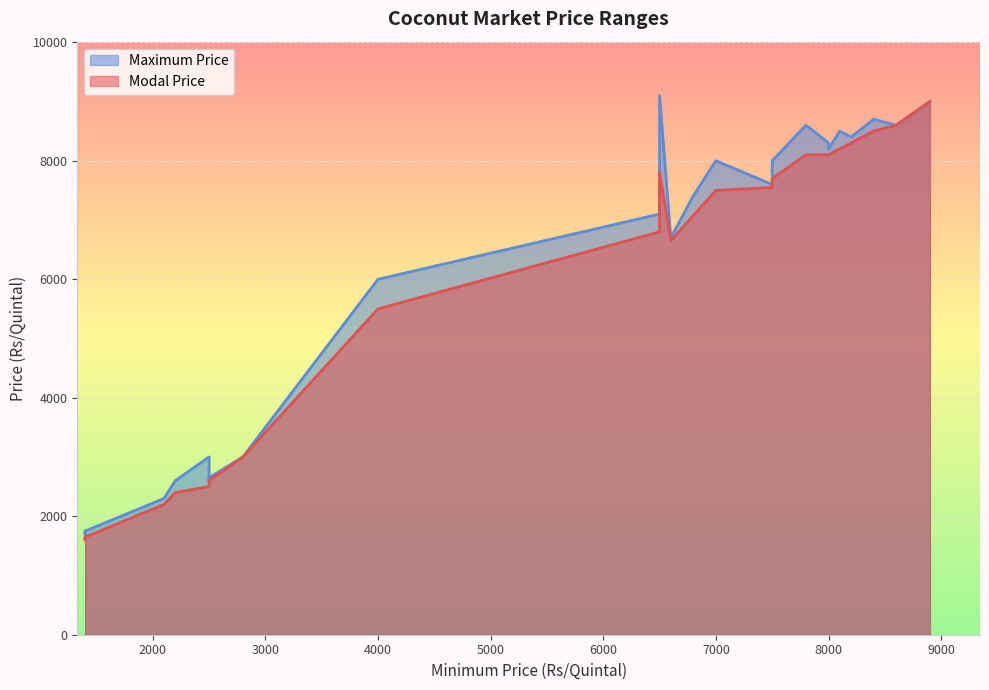

At which category is the sum across all series the highest?

8900